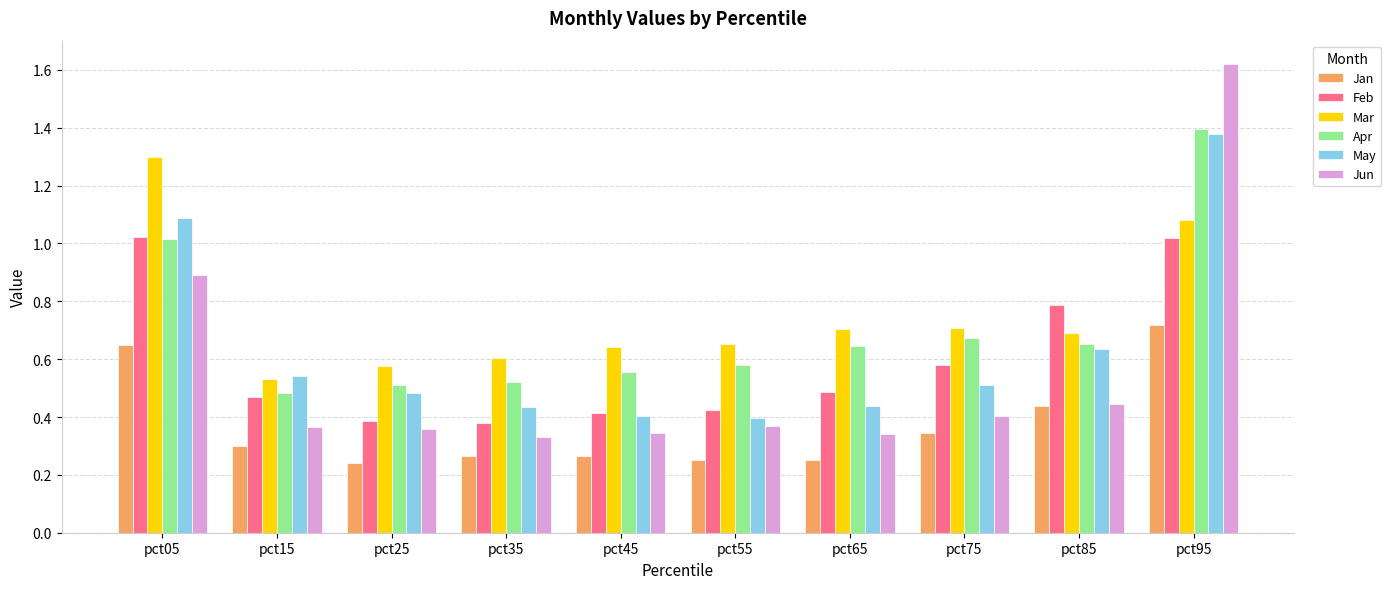

The value of Jan at pct55 is 0.3. True or false?

True